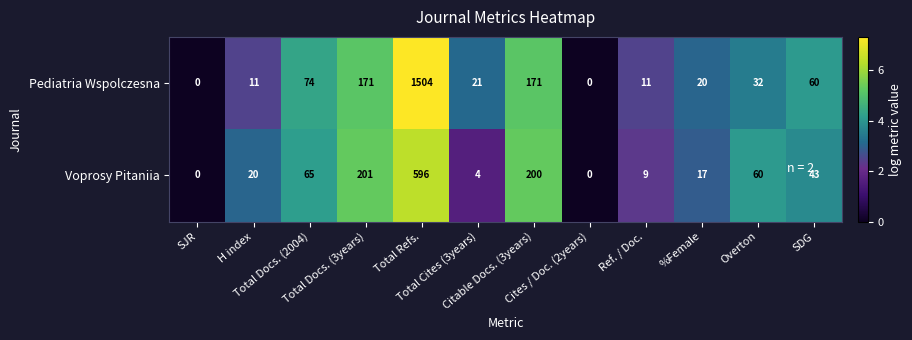

What is the maximum value for Voprosy Pitaniia?

596